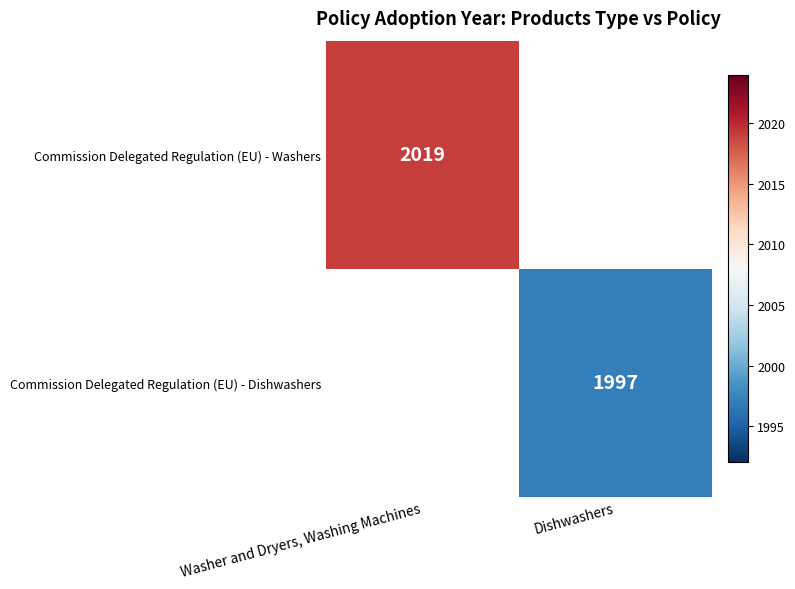

True or false: Commission Delegated Regulation (EU) - Dishwashers has a value of 456 at Dishwashers.

False